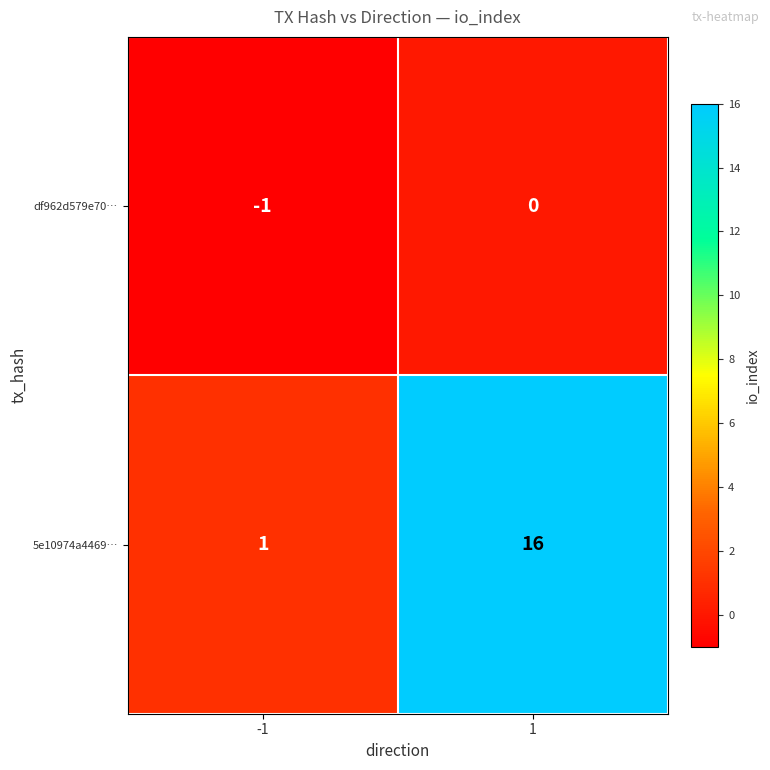

List the labels in order of 5e10974a4469… value, smallest first.

-1, 1